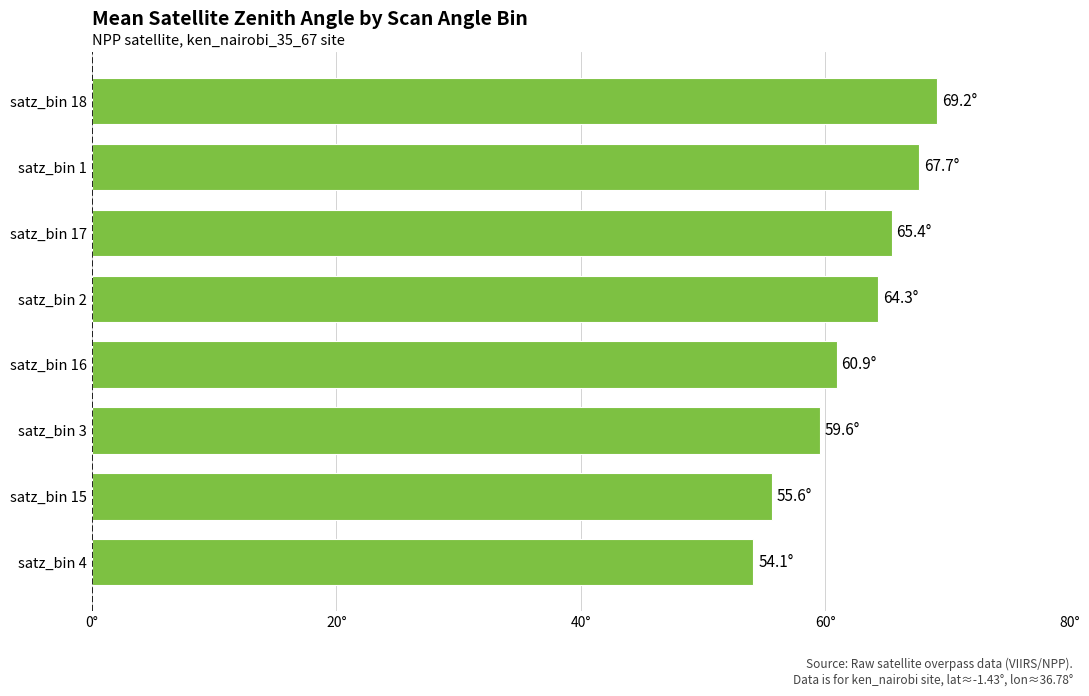

Are the bars horizontal?

Yes